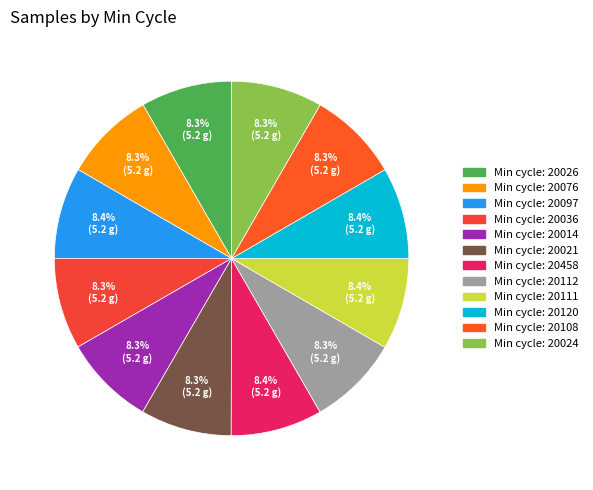

How many slices are in this pie chart?

12